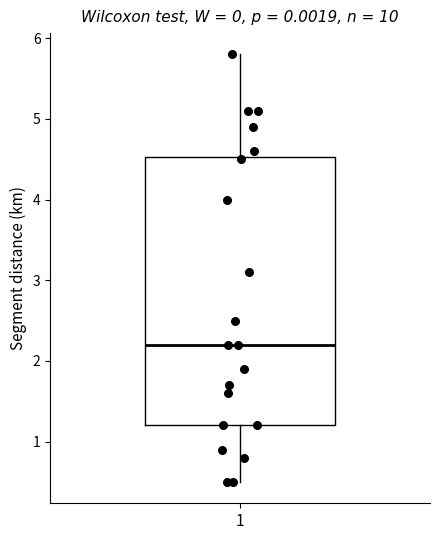

Read this box plot against the y-axis: the position of the median line, the range covered by the box, and the ends of both whiskers. The values are not printed on the chart, so give them approximately, as read against the axis.

median 2.2, box 1.2 to 4.5, whiskers 0.5 to 5.8